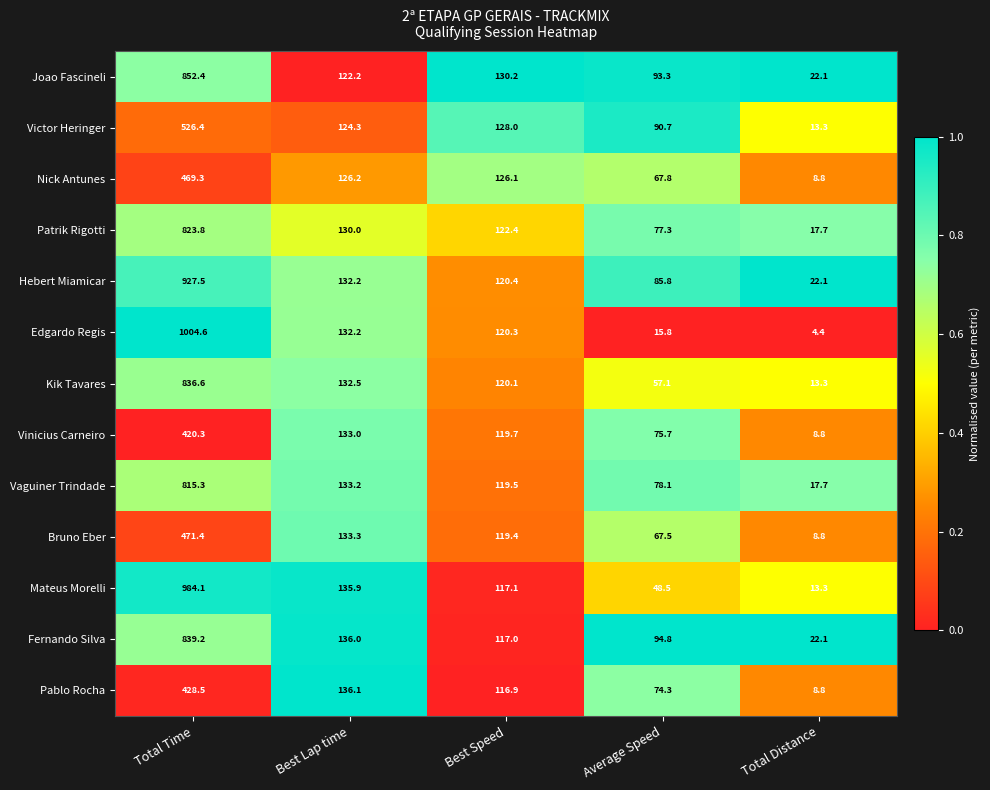

The value of Vinicius Carneiro at Best Lap time is 185.1. True or false?

False